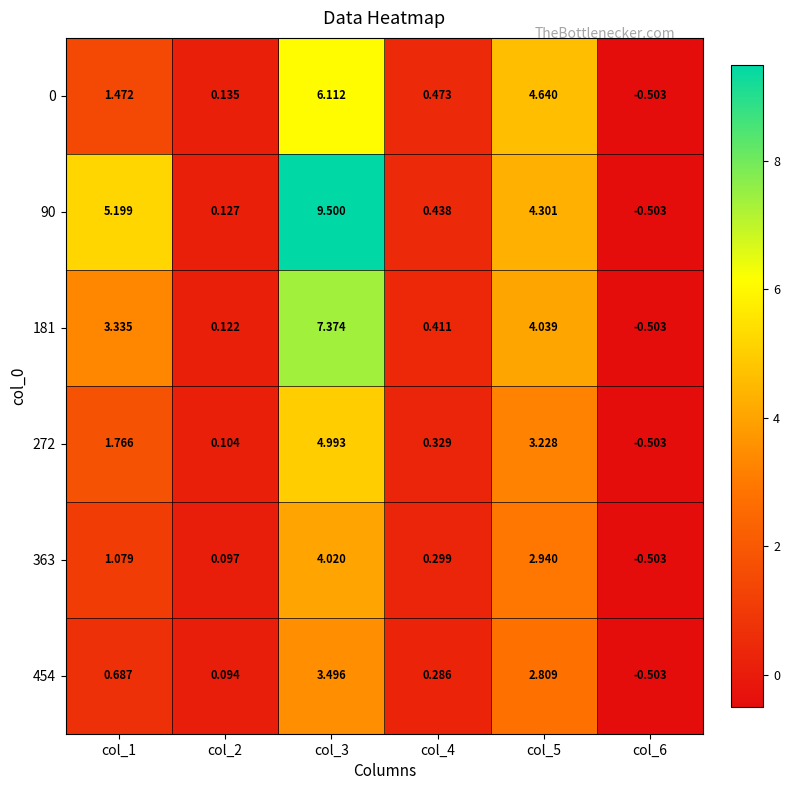

Is the value of 363 at col_2 greater than the value of 0 at col_4?

No